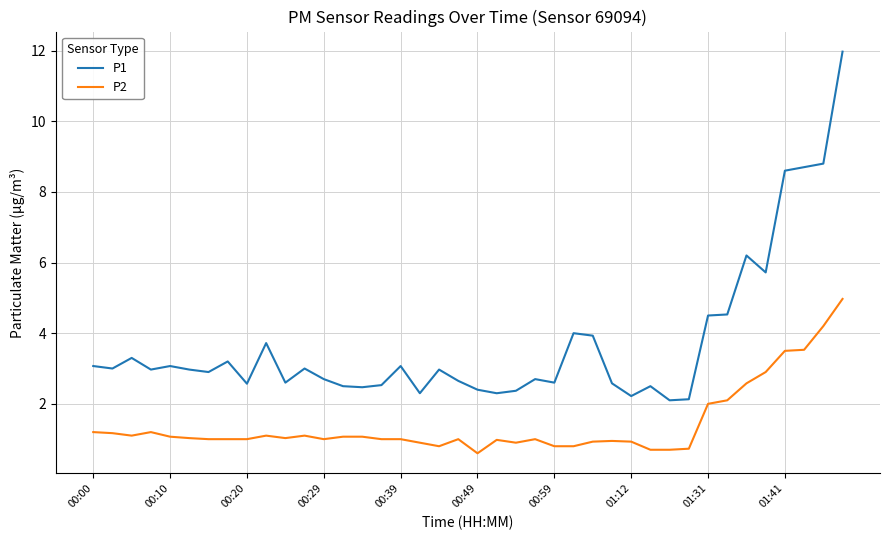

Which series has the largest range (max minus min)?

P1